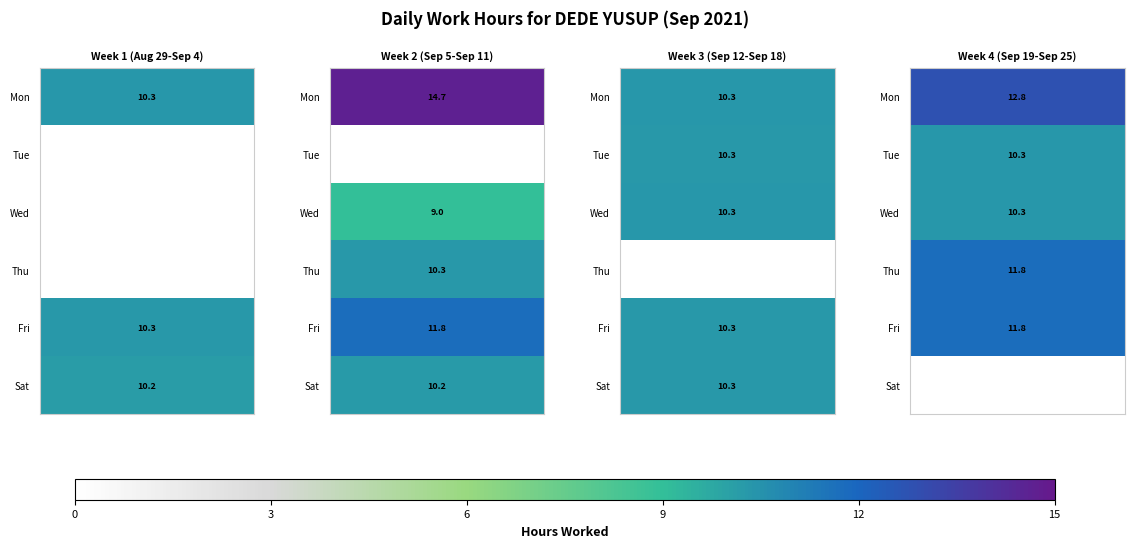

What is the spread (max minus min) of values at 0?

2.5